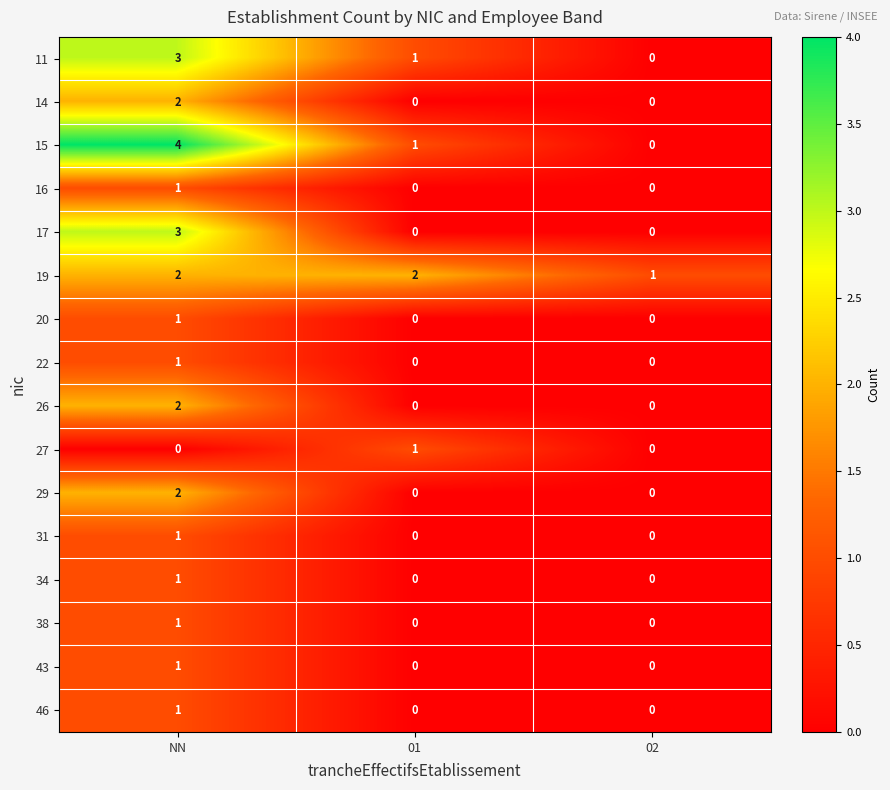

What is the sum of the 11 values at NN and 01?

4